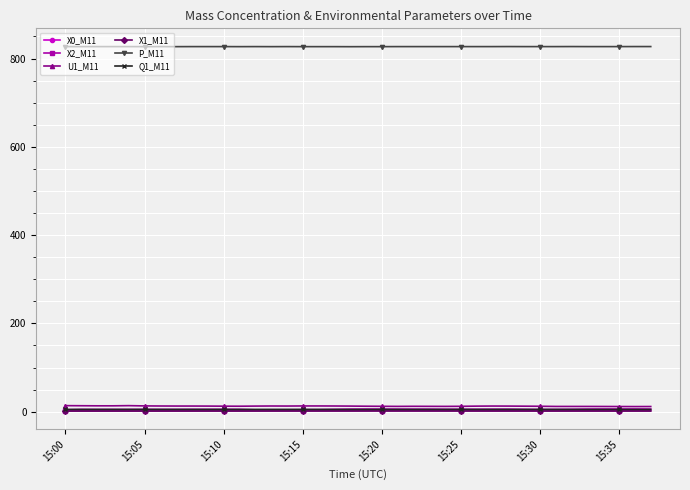

True or false: X2_M11 and P_M11 intersect in this chart.

False